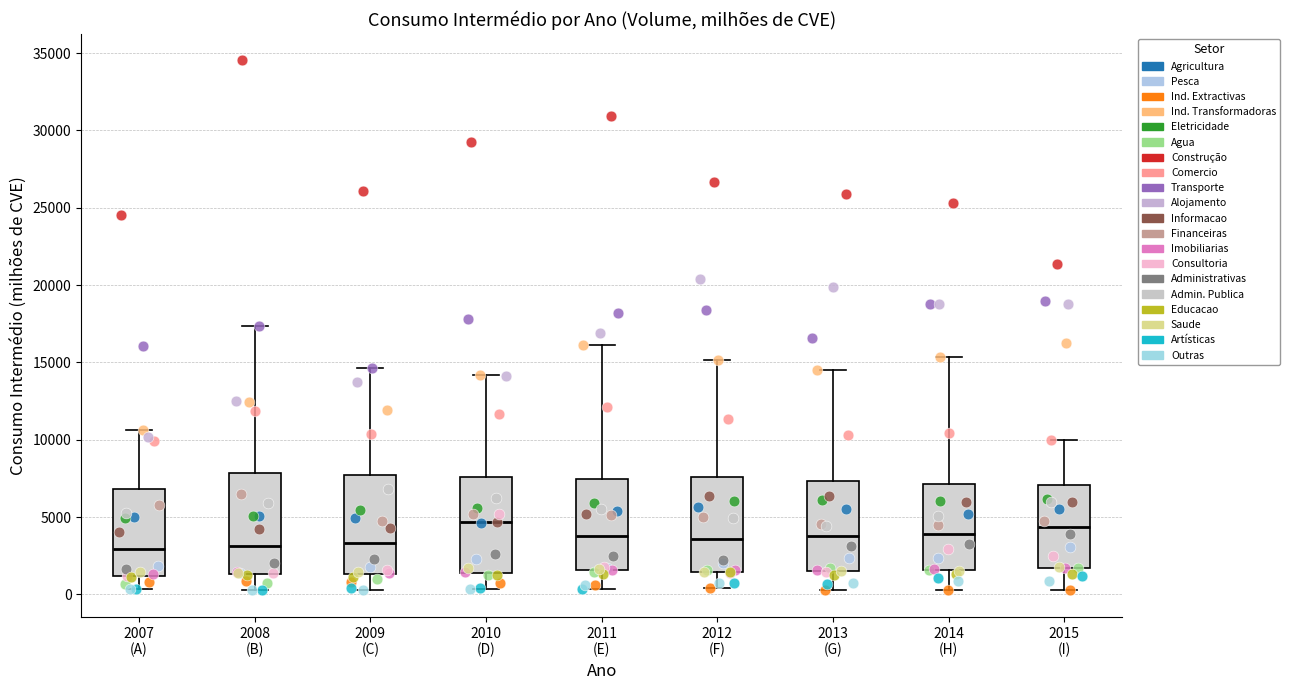

Where does the lower whisker of the box for 2014 (H) end on the y-axis? The values are not printed on the chart, so give them approximately, as read against the axis.

500